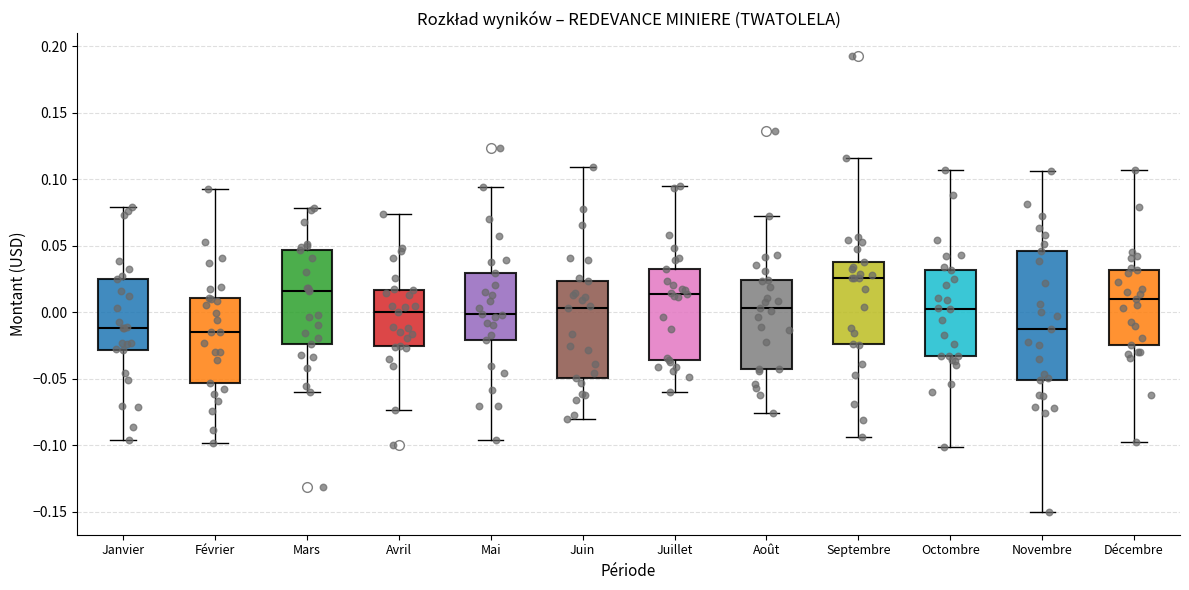

Which box's median line is the highest?

Septembre